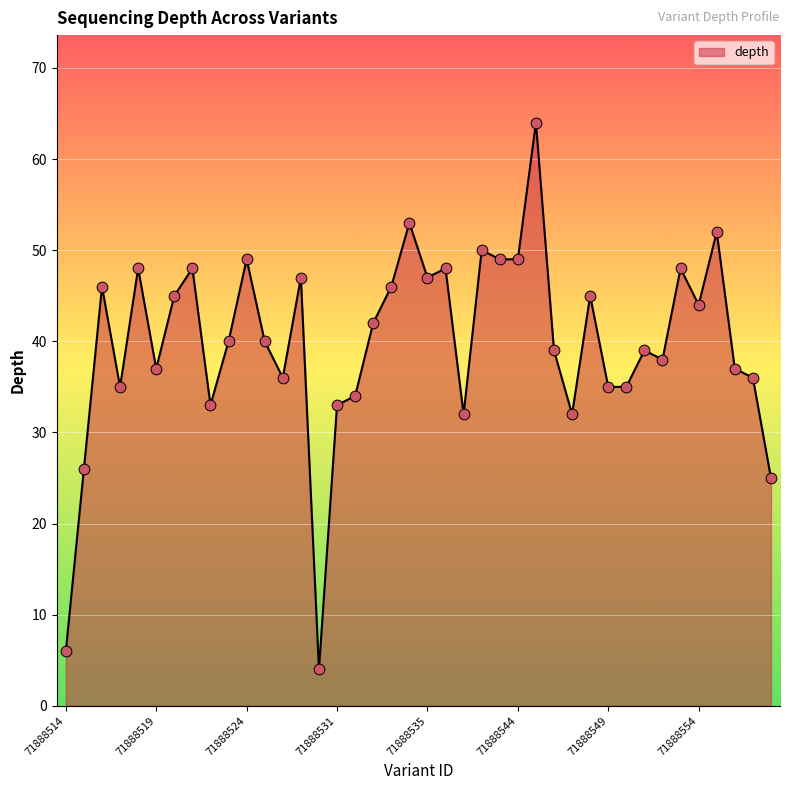

What is the difference between the maximum and minimum values?

60